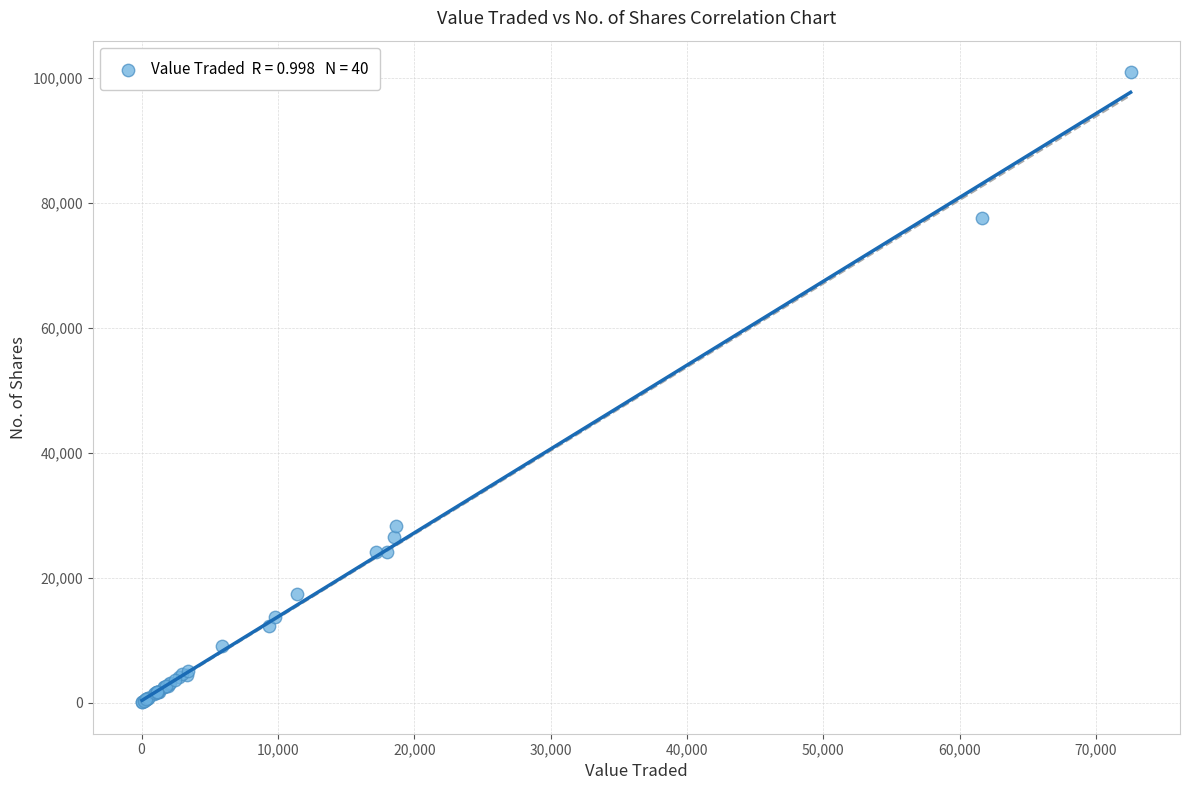

What Y value in the scatter plot is closest to 50481?

28252